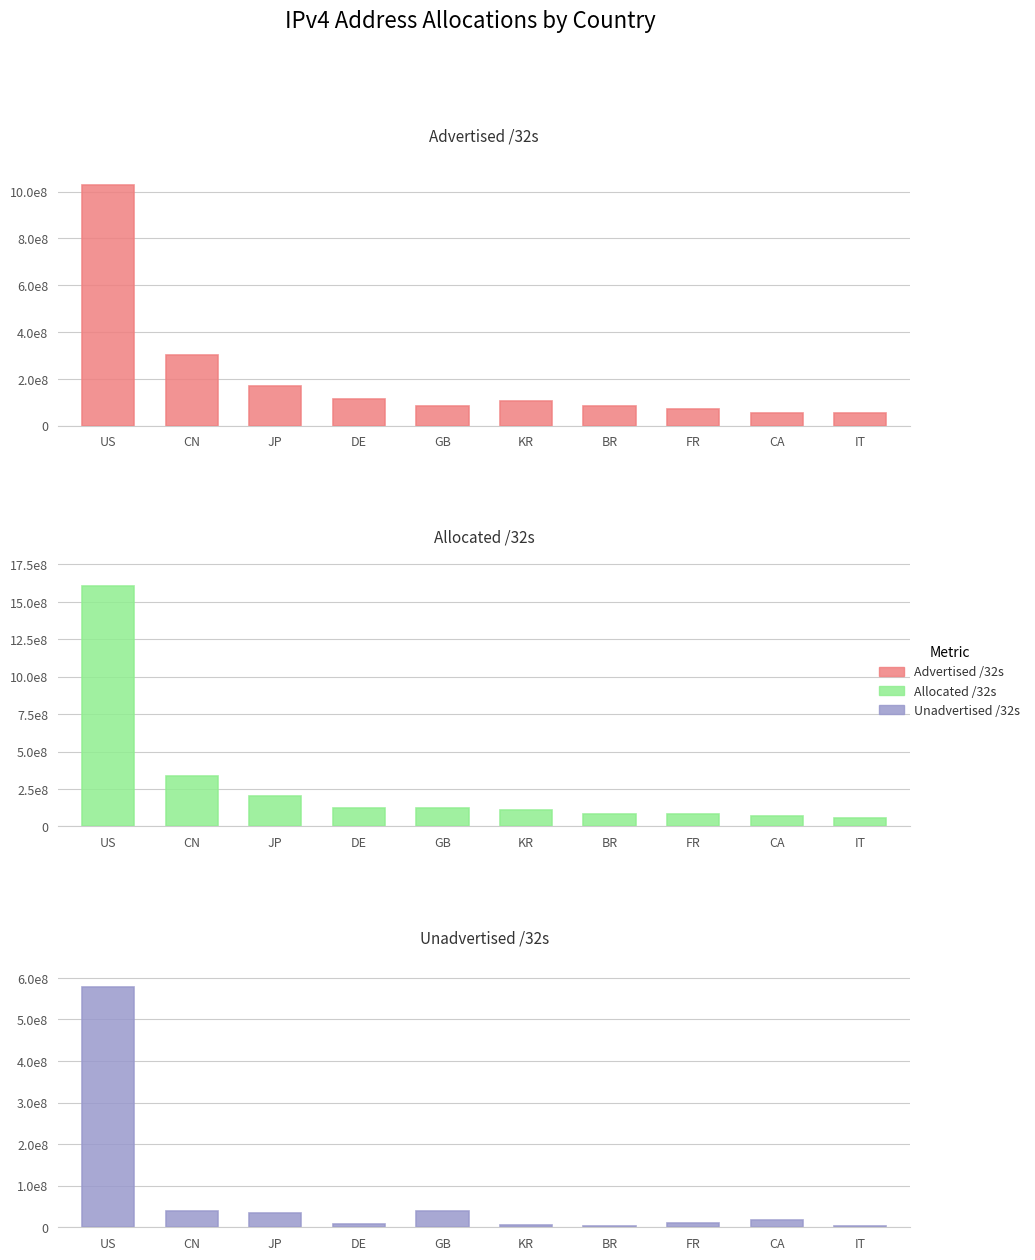

Reading left to right, transcribe all the data shown in this chart.

Advertised /32s: 1026997408	301110274	169719296	114427136	82244864	107071616	83019776	72610560	53336576	52598016
Allocated /32s: 1605056512	340419840	204222464	122800000	122405144	112460800	85217536	82873648	70418944	55005760
Unadvertised /32s: 578059104	39309566	34503168	8372864	40160280	5389184	2197760	10263088	17082368	2407744